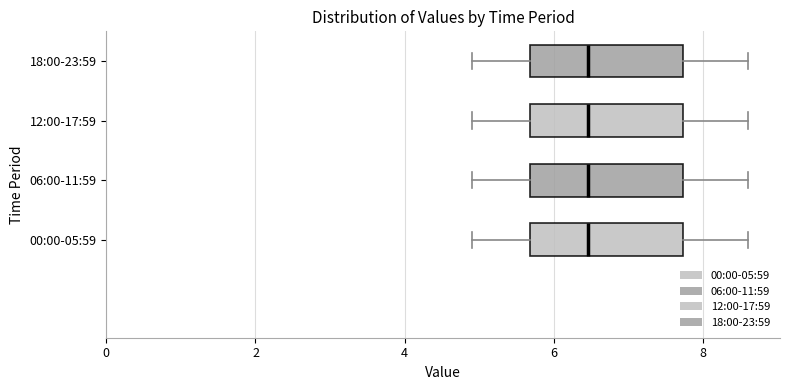

Reading bottom to top, transcribe this box plot: for each box, give where its median line is, the range the box spans, and where its two whiskers end, as read against the x-axis. The values are not printed on the chart, so give them approximately, as read against the axis.

00:00-05:59: median 6.4, box 5.6 to 7.8, whiskers 5.0 to 8.6
06:00-11:59: median 6.4, box 5.6 to 7.8, whiskers 5.0 to 8.6
12:00-17:59: median 6.4, box 5.6 to 7.8, whiskers 5.0 to 8.6
18:00-23:59: median 6.4, box 5.6 to 7.8, whiskers 5.0 to 8.6